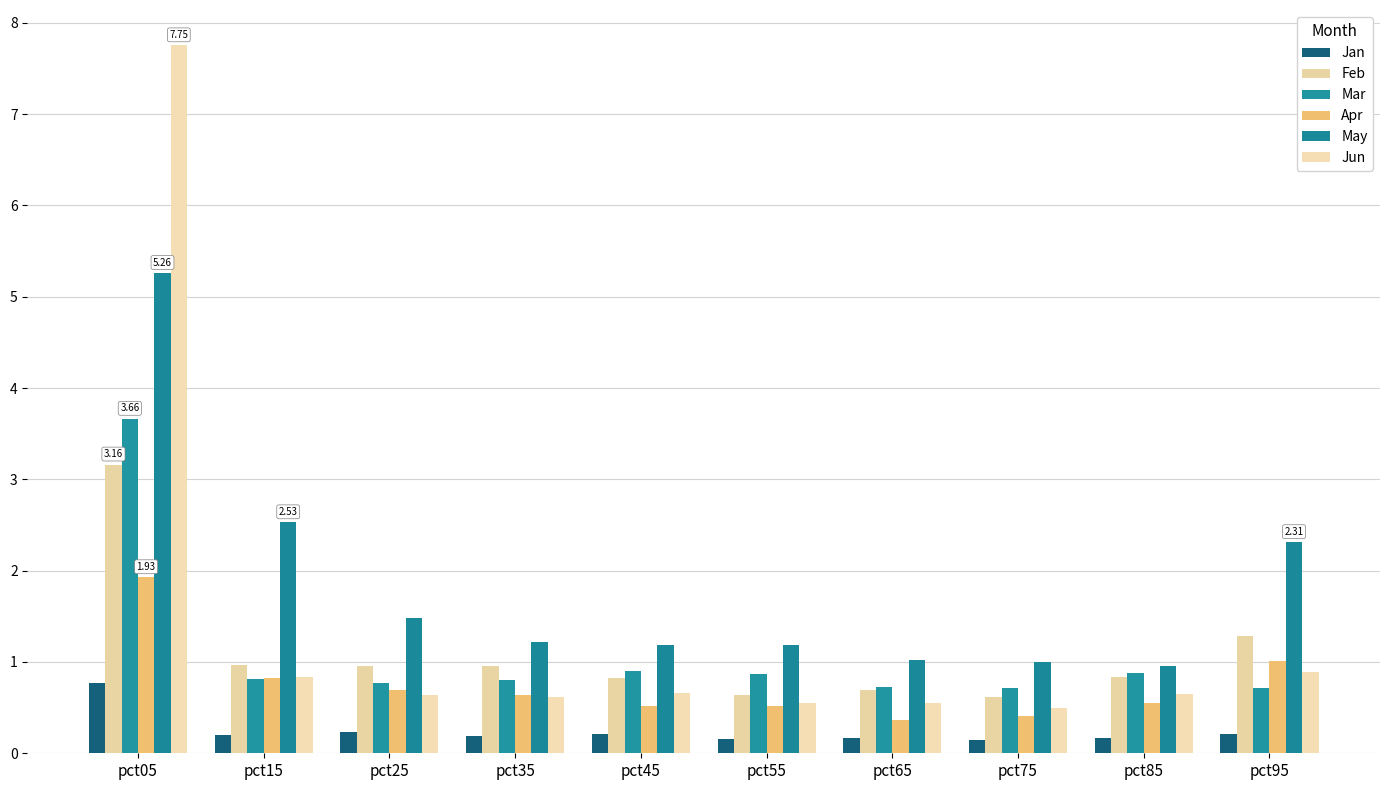

Between pct75 and pct95, which series saw the biggest shift?

May